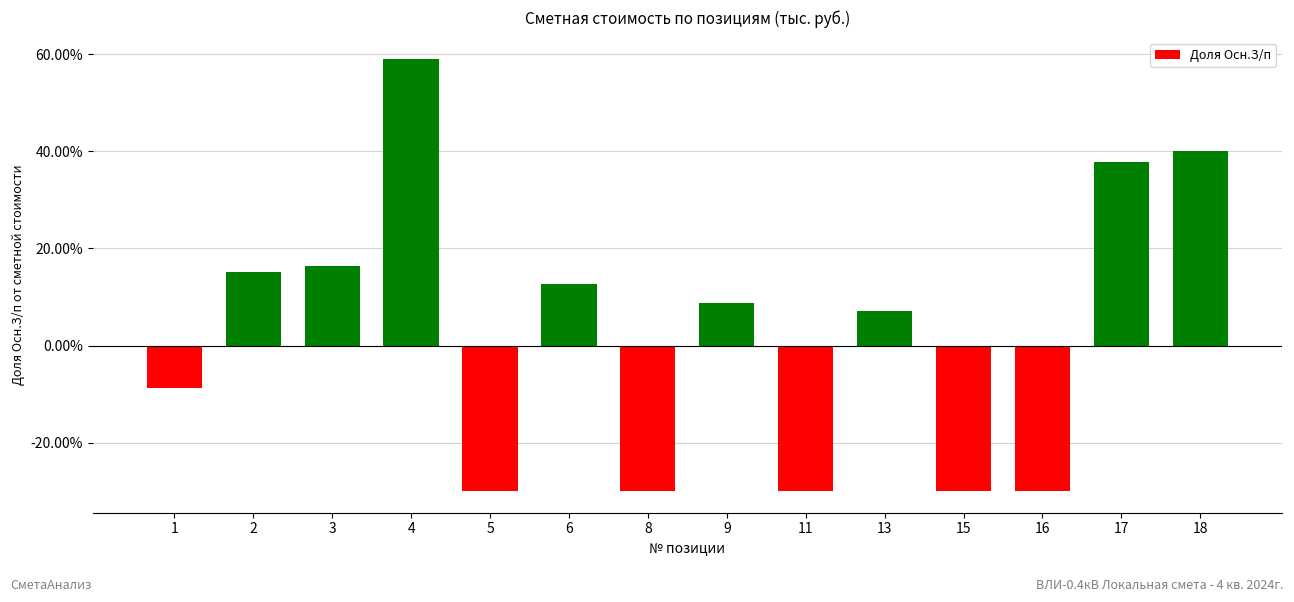

Which has a higher value, 17 or 8?

17